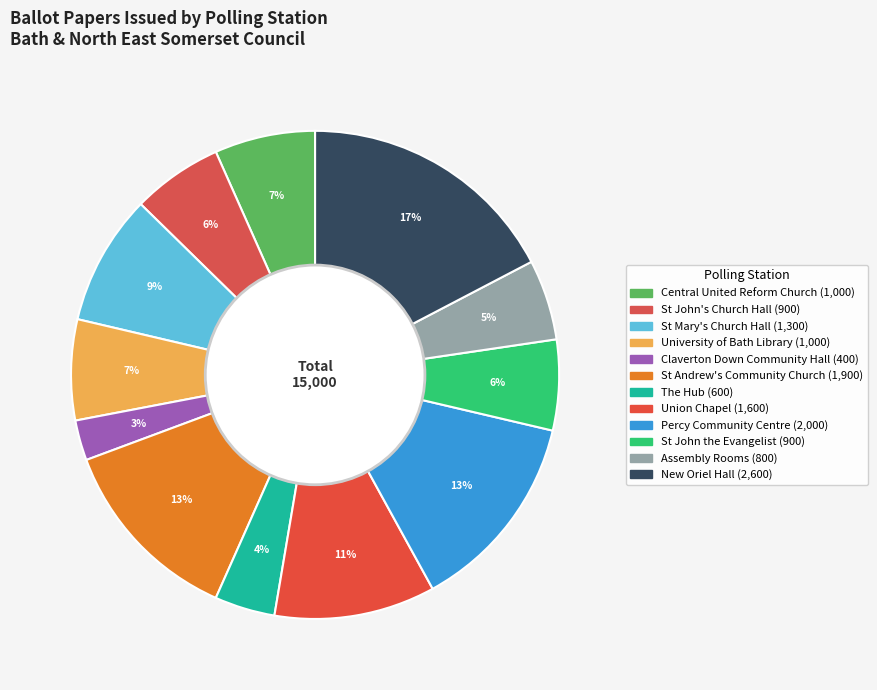

Count the number of slices in the pie.

12